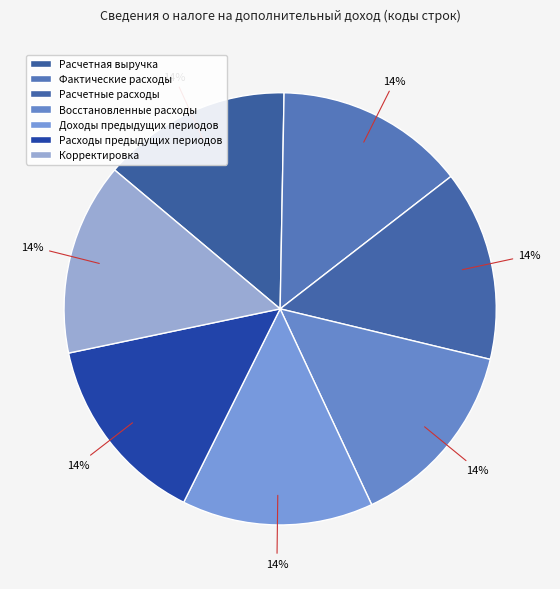

How many segments does this pie chart have?

7